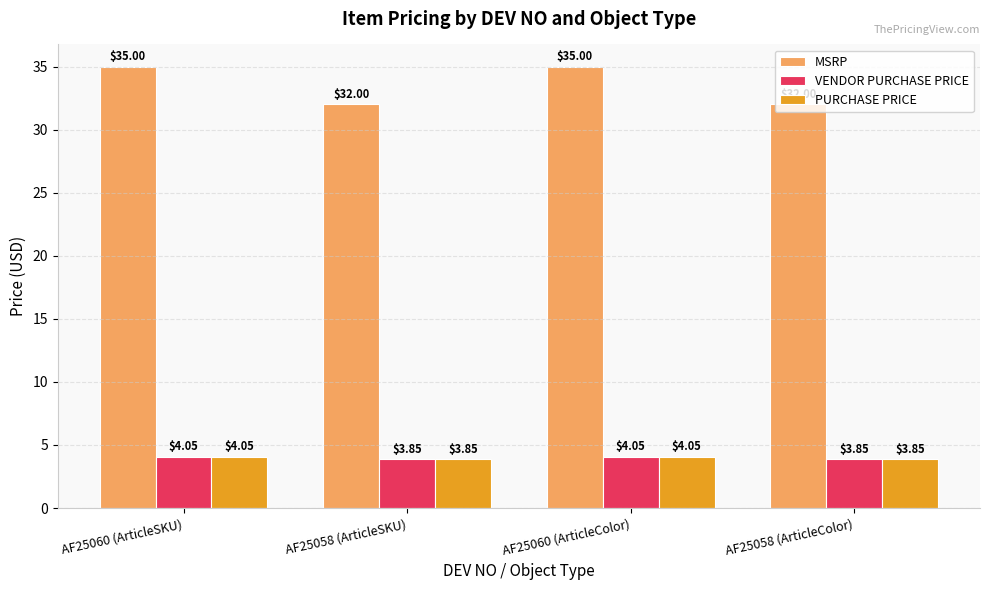

Which series has the largest total across all categories?

MSRP